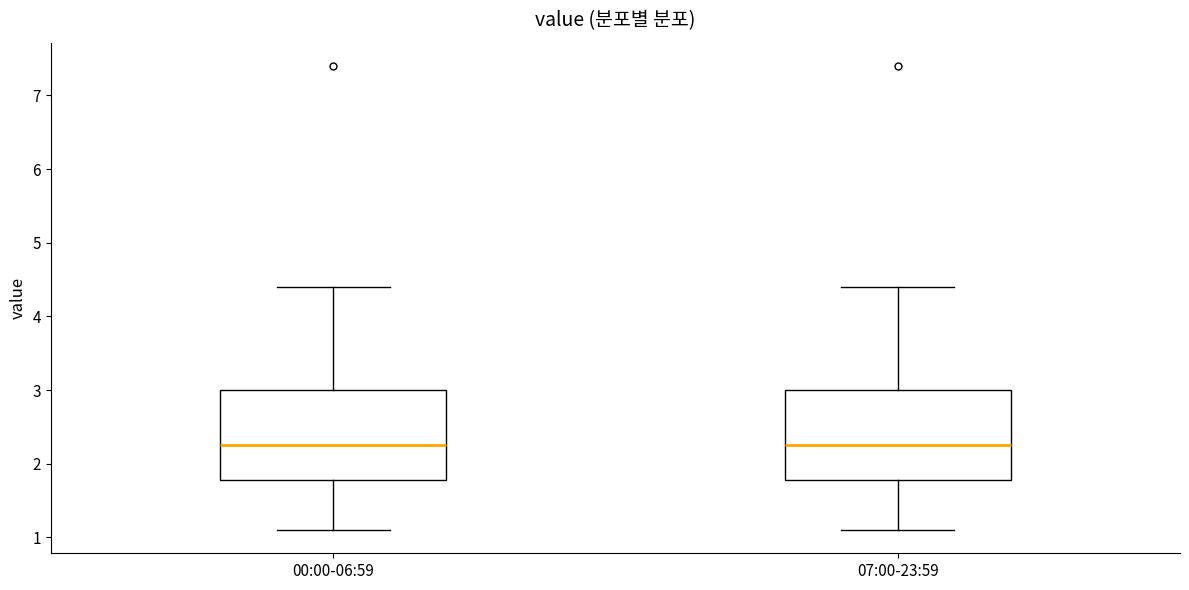

Reading left to right, read every box against the y-axis: the position of its median line, the range the box covers, and the ends of its whiskers. The values are not printed on the chart, so give them approximately, as read against the axis.

00:00-06:59: median 2.3, box 1.8 to 3.0, whiskers 1.1 to 4.4
07:00-23:59: median 2.3, box 1.8 to 3.0, whiskers 1.1 to 4.4